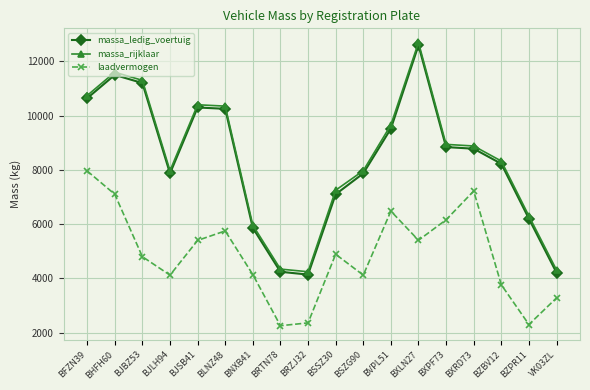

Where is massa_ledig_voertuig nearest to the value 8367?

BZBV12